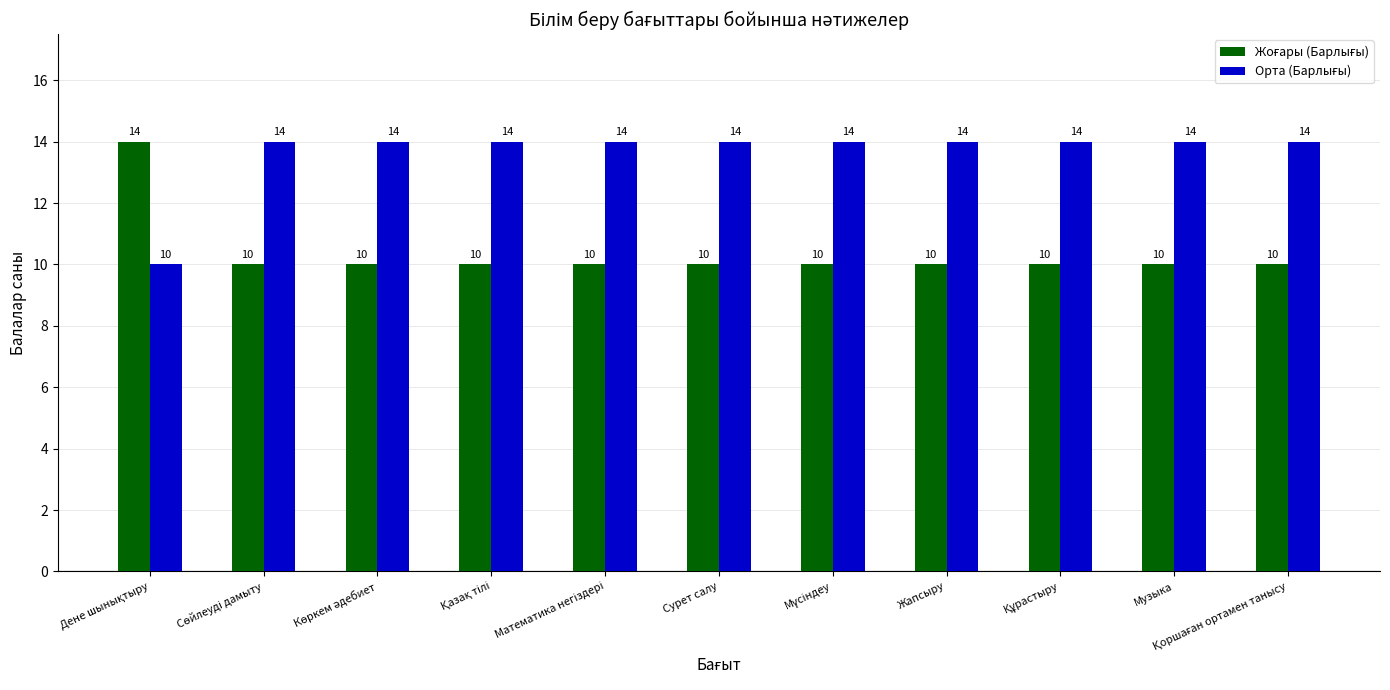

How many groups of bars are there?

11